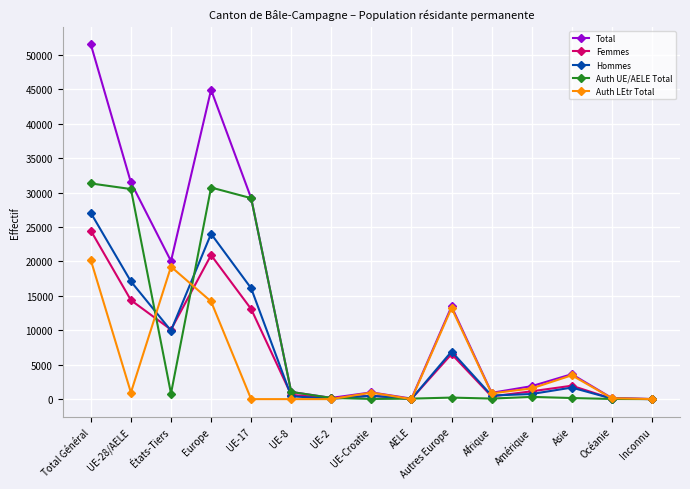

How many values in the Total series are below 1885?

7